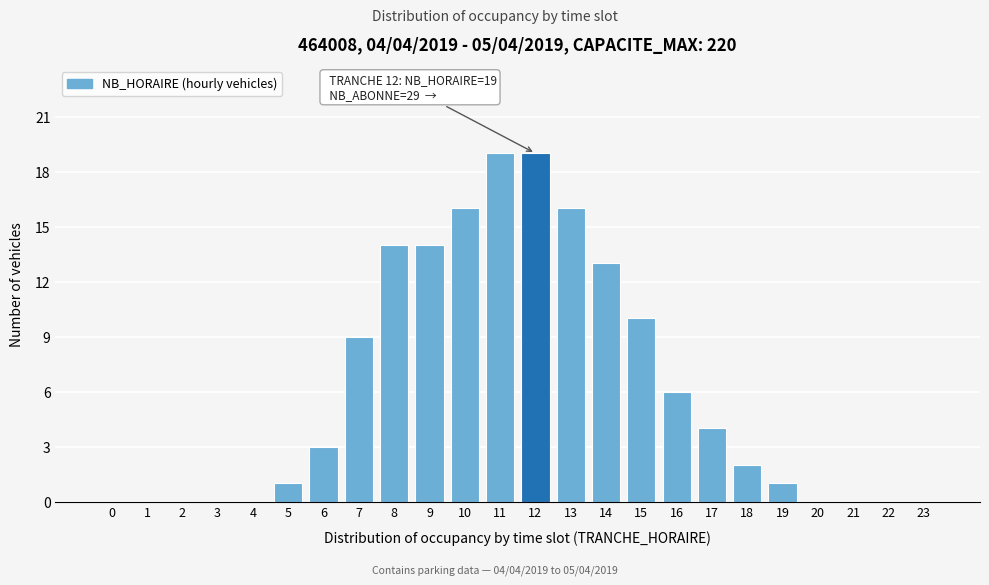

Reading left to right, transcribe all the data shown in this chart.

0=0	1=0	2=0	3=0	4=0	5=1	6=3	7=9	8=14	9=14	10=16	11=19	12=19	13=16	14=13	15=10	16=6	17=4	18=2	19=1	20=0	21=0	22=0	23=0